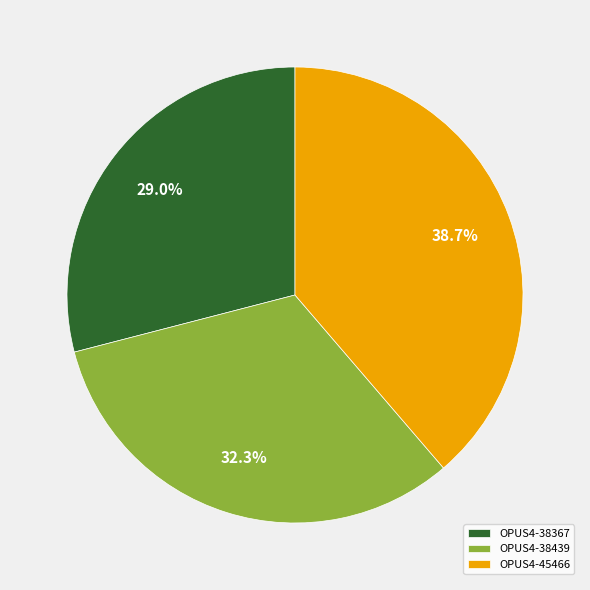

To the nearest percent, what is the difference between the largest and smallest slice percentages?

10%